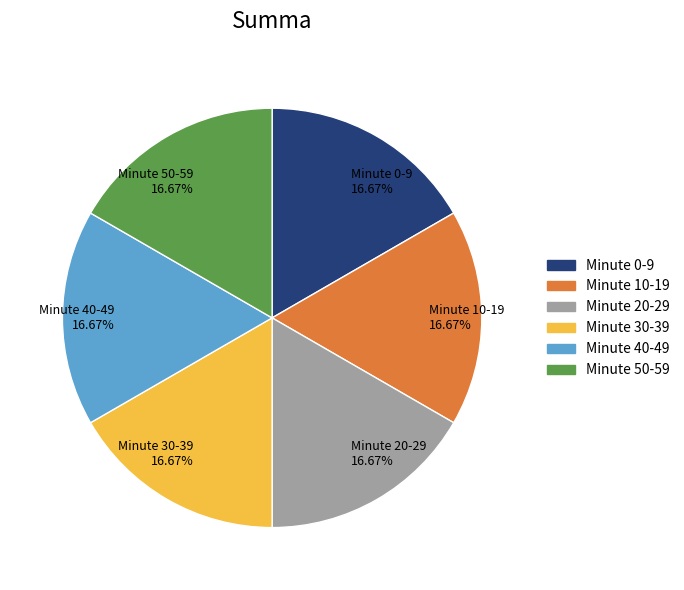

Does Minute 10-19 16.67% account for over 50% of the chart?

No